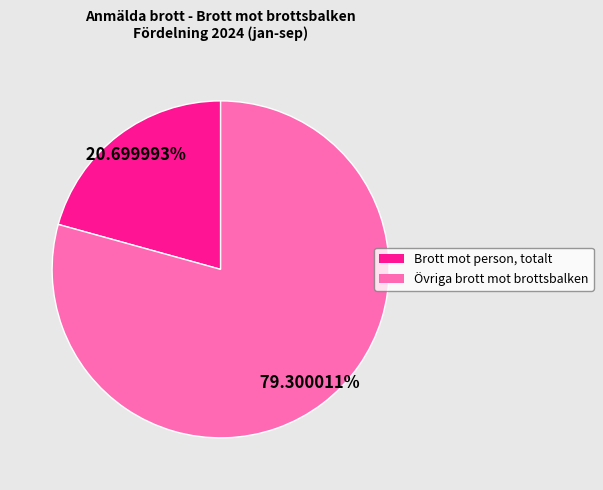

Combined, what portion of the pie is Brott mot person, totalt and Övriga brott mot brottsbalken?

100.0%